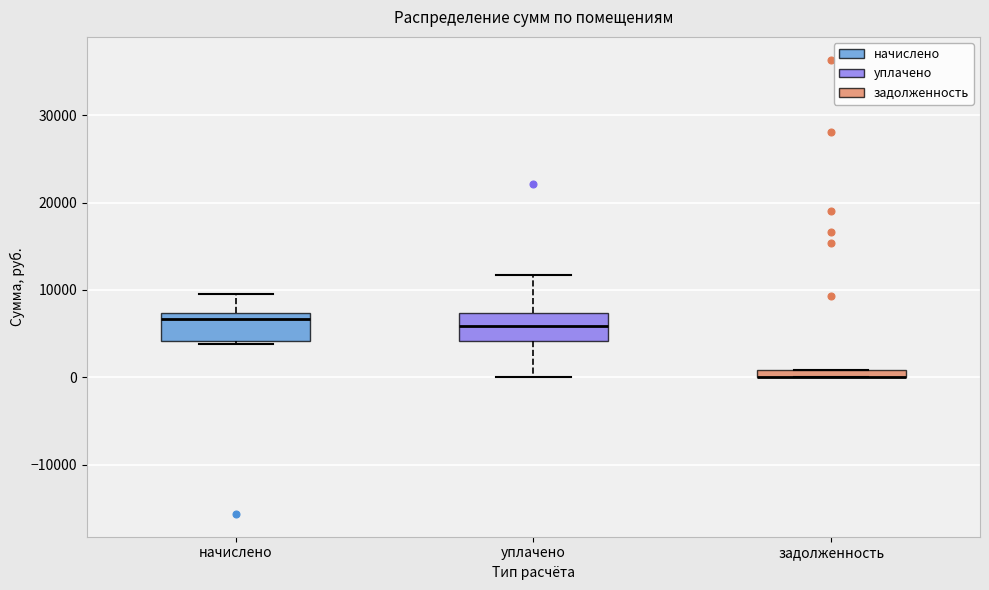

Where does the upper whisker of the box for уплачено end on the y-axis? The values are not printed on the chart, so give them approximately, as read against the axis.

12000